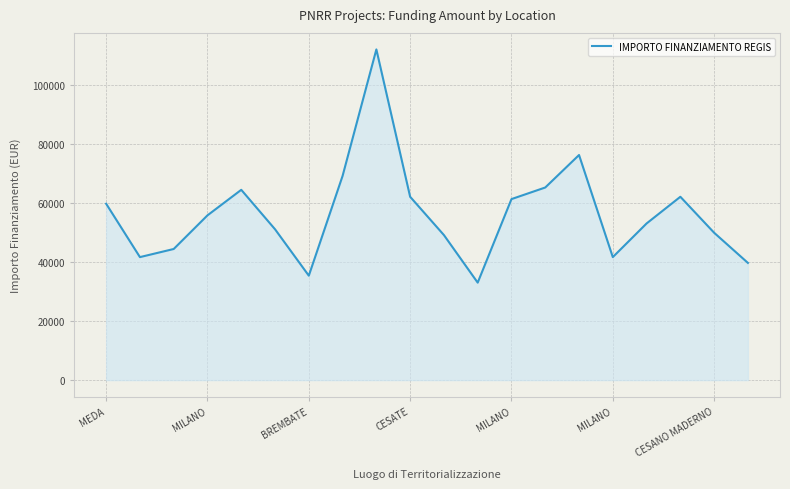

What is the maximum value shown in the chart?

111949.1